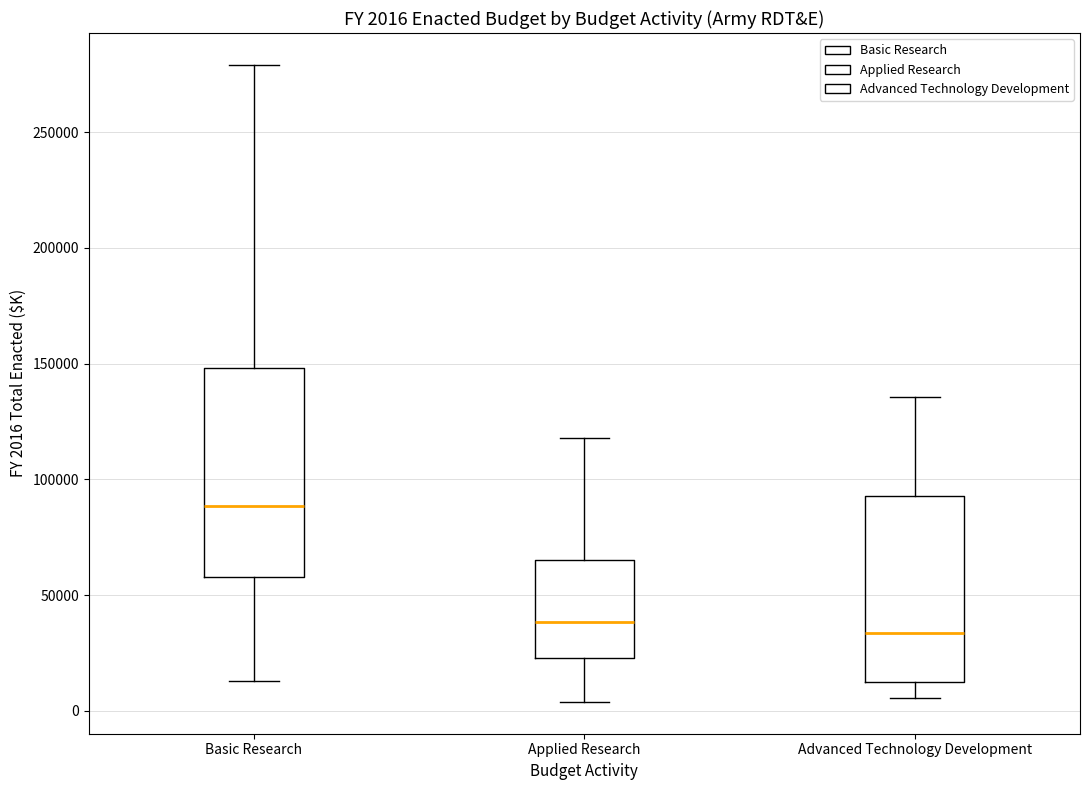

Which box is the tallest, from its lower edge to its upper edge?

Basic Research